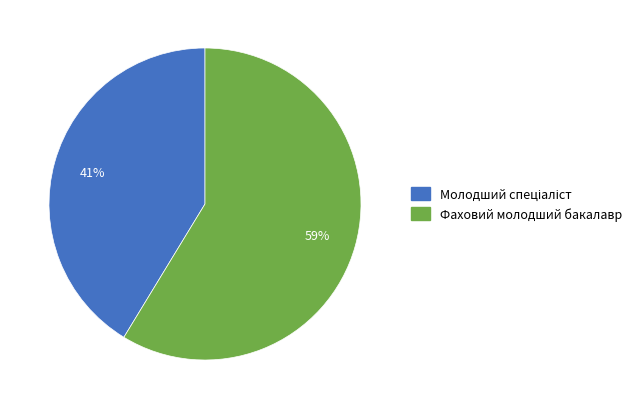

How many segments does this pie chart have?

2